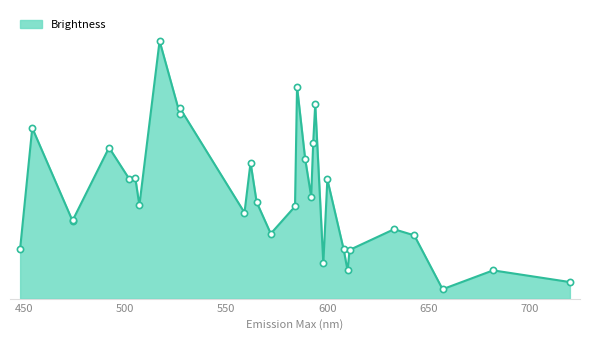

What is the ratio of the value at 633 to the value at 474?

0.9